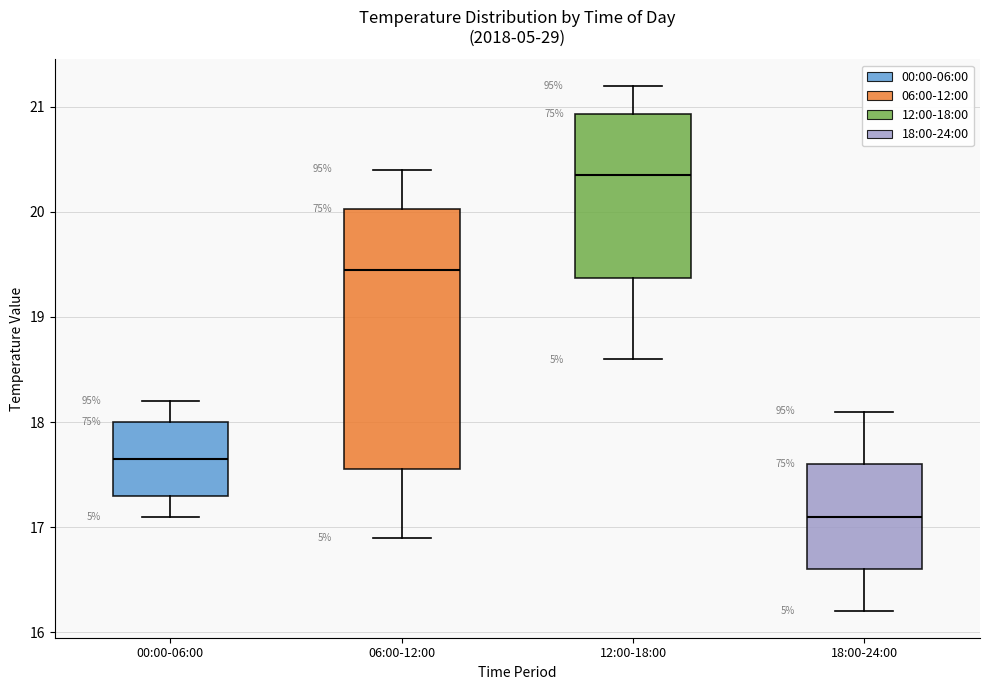

Which box is the tallest, from its lower edge to its upper edge?

06:00-12:00